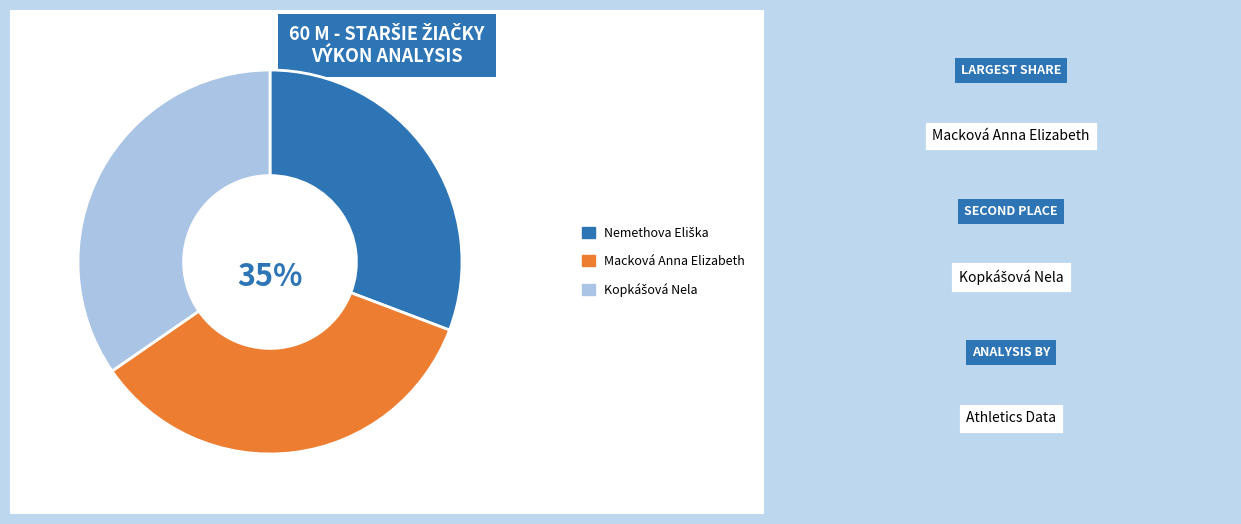

Is there a majority slice in this chart?

No